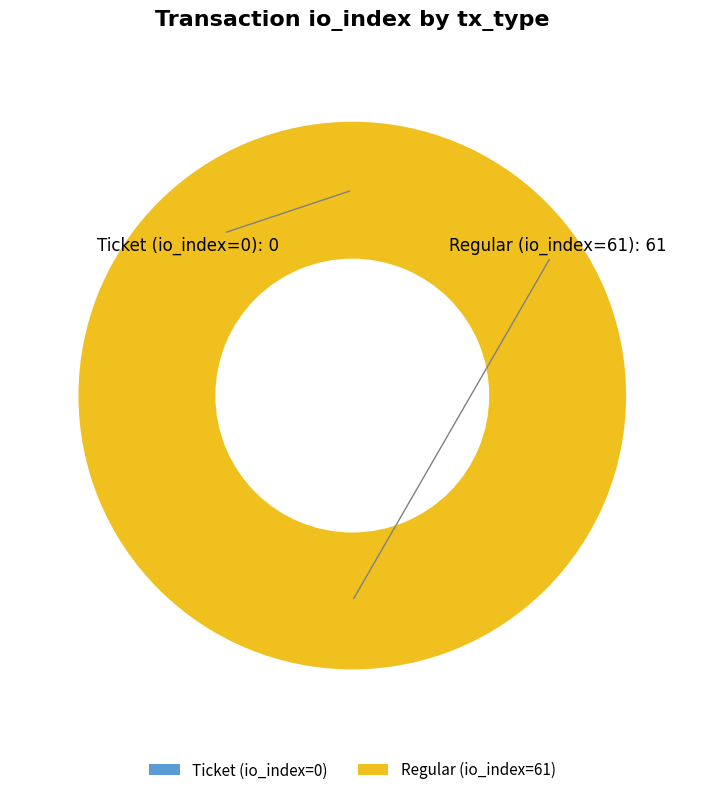

What portion of the pie excludes Ticket (io_index=0)?

100.0%